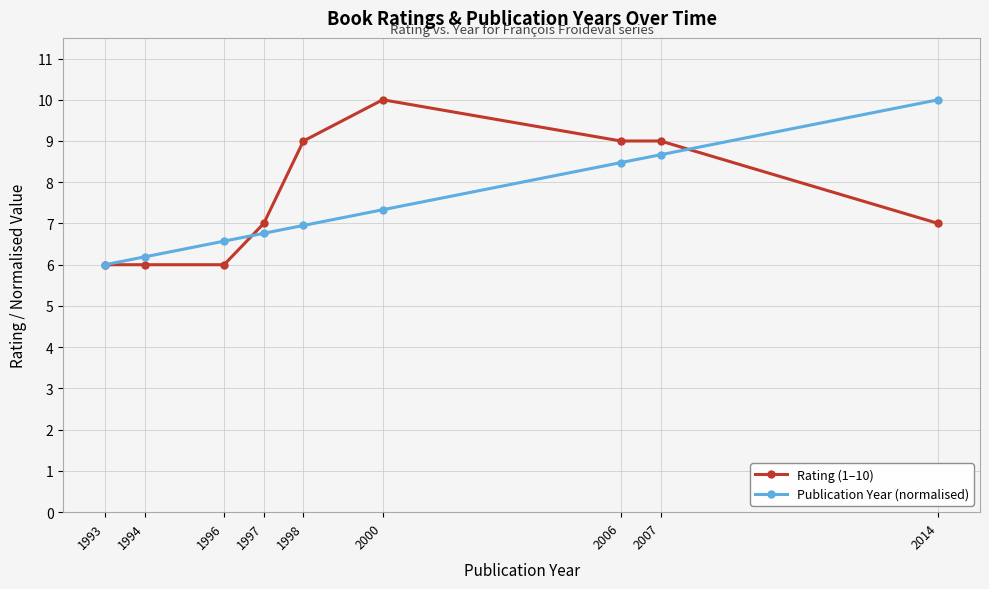

What are all the series names shown in the legend?

Rating (1–10), Publication Year (normalised)